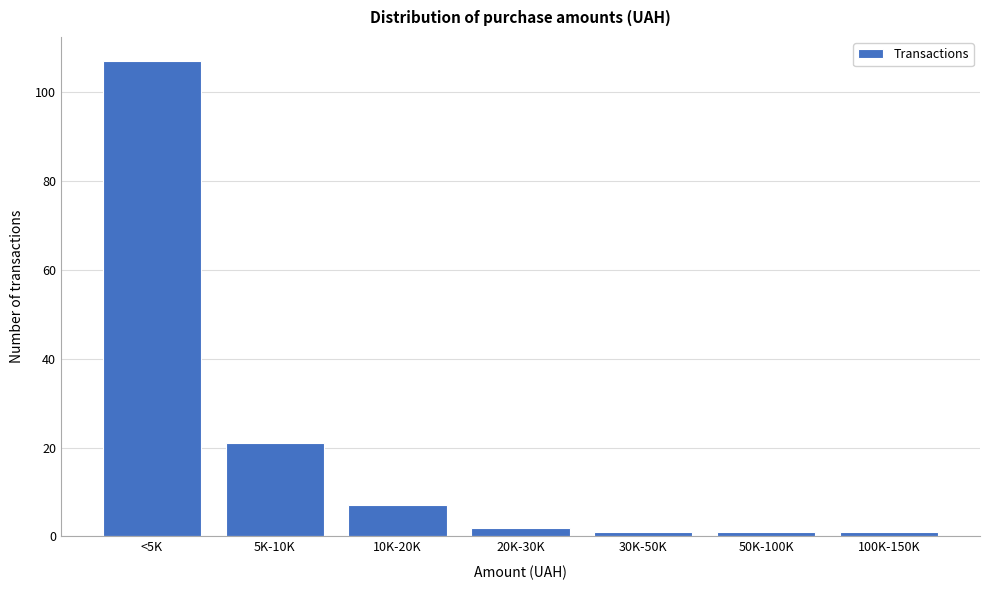

Reading right to left, extract all data points from this chart.

1	1	1	2	7	21	107